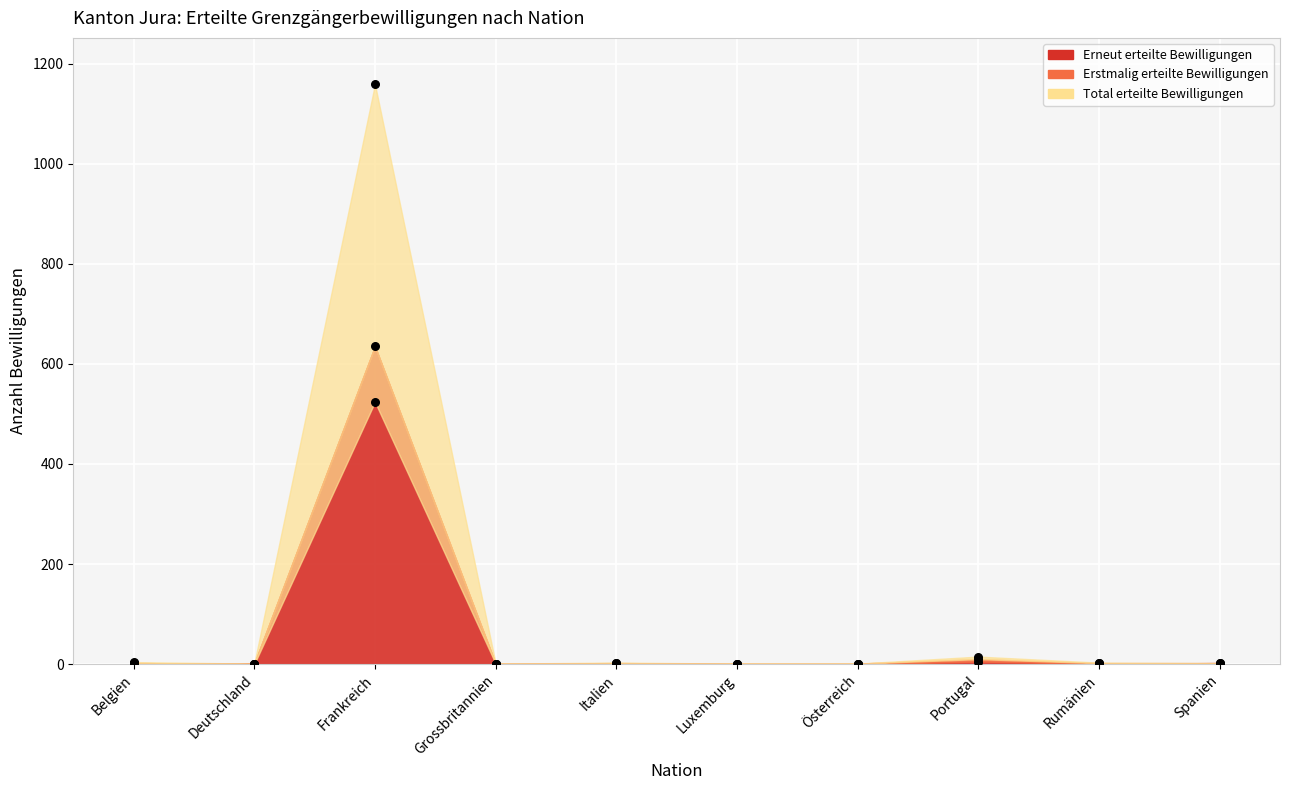

Which series contains the highest Y value?

Total erteilte Bewilligungen